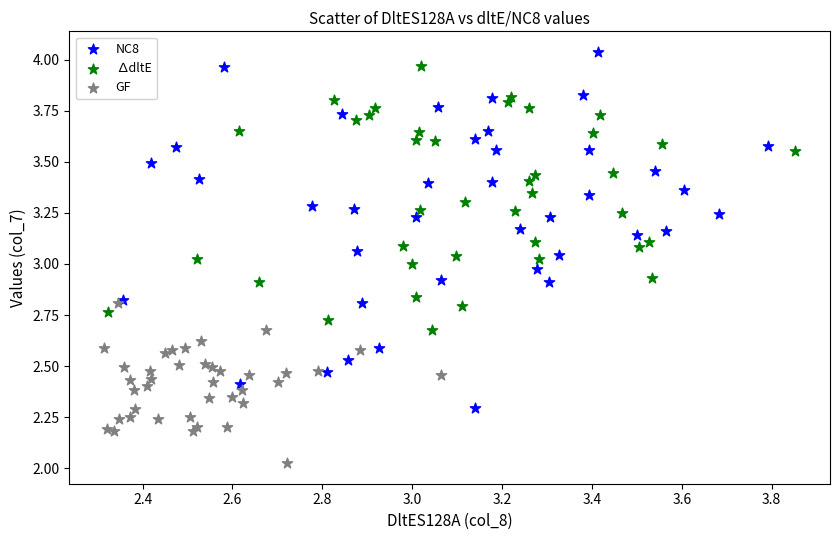

Which series reaches the minimum Y coordinate?

GF